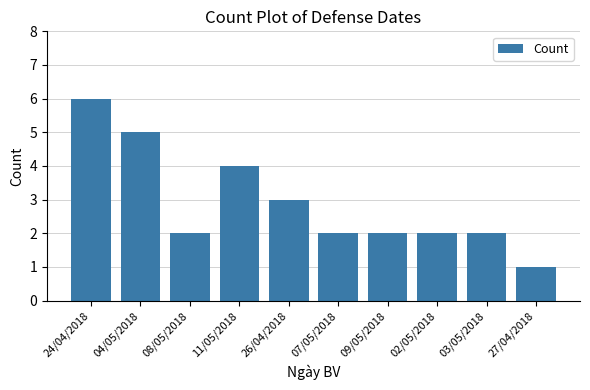

Is it true that the value at 02/05/2018 is 2?

True